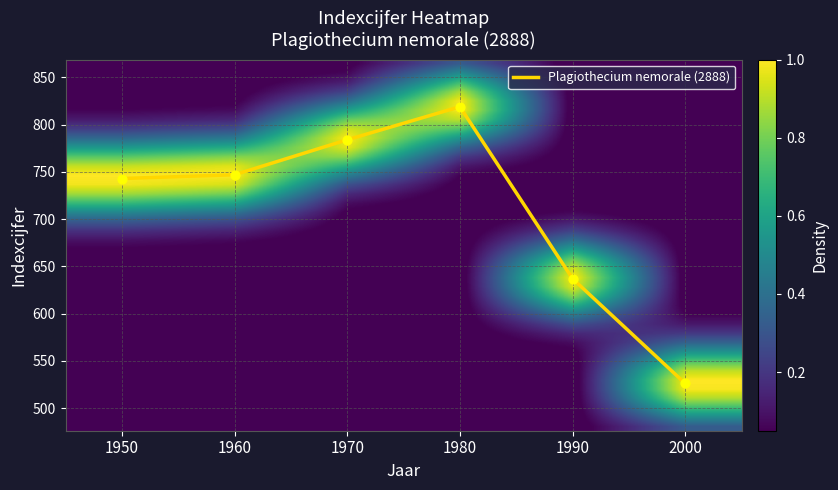

What is the maximum value shown in the chart?

819